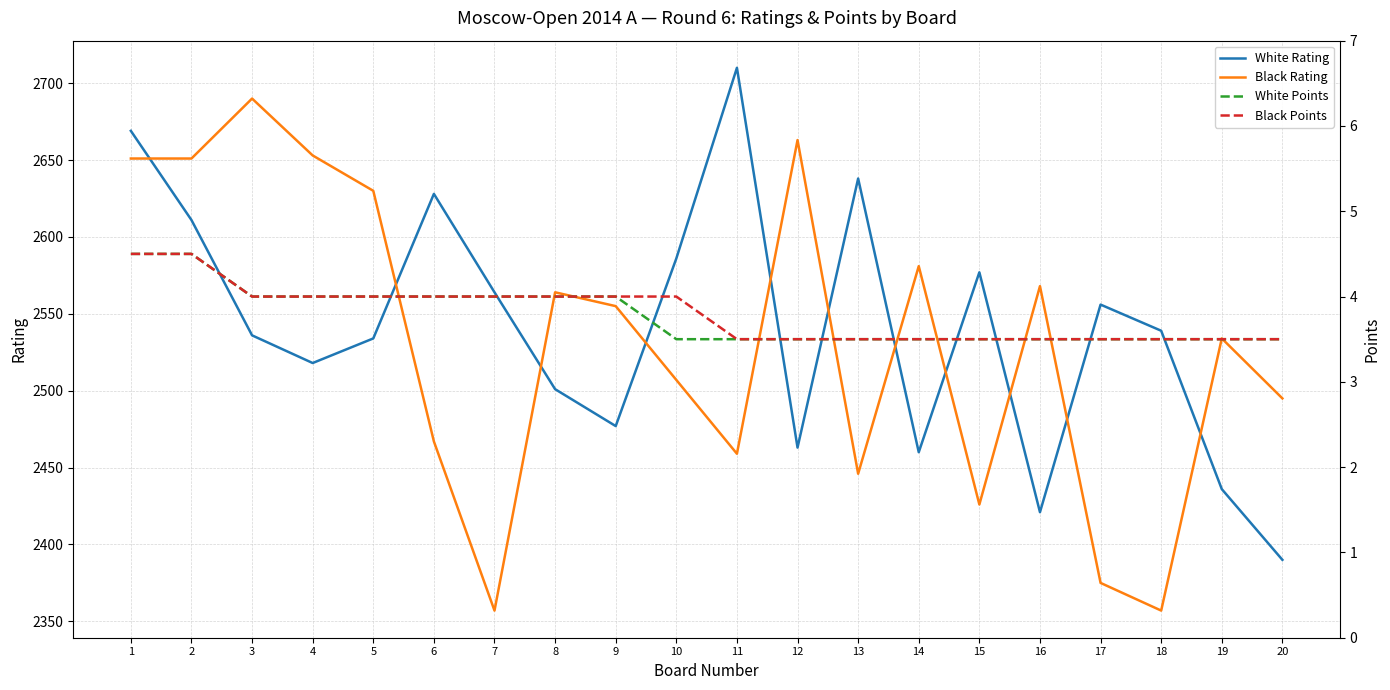

Where is Black Points nearest to the value 4?

3